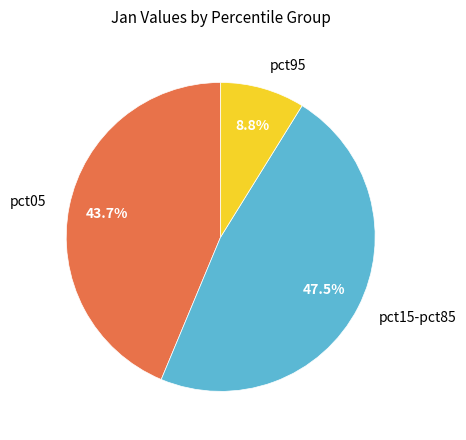

Is there any slice that represents more than half of the pie?

No